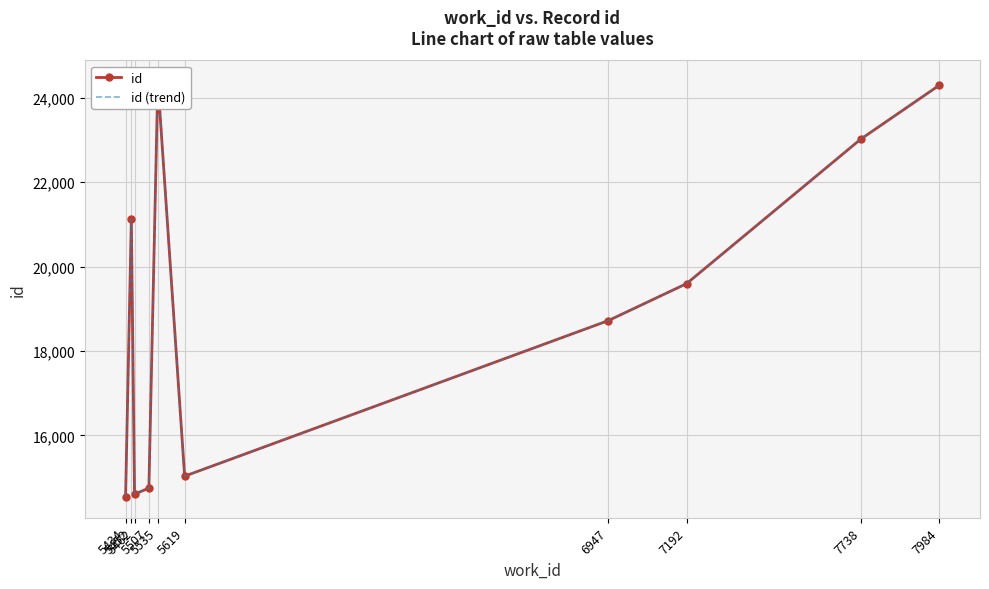

Is it true that id (trend) equals 36242 at 5535?

False